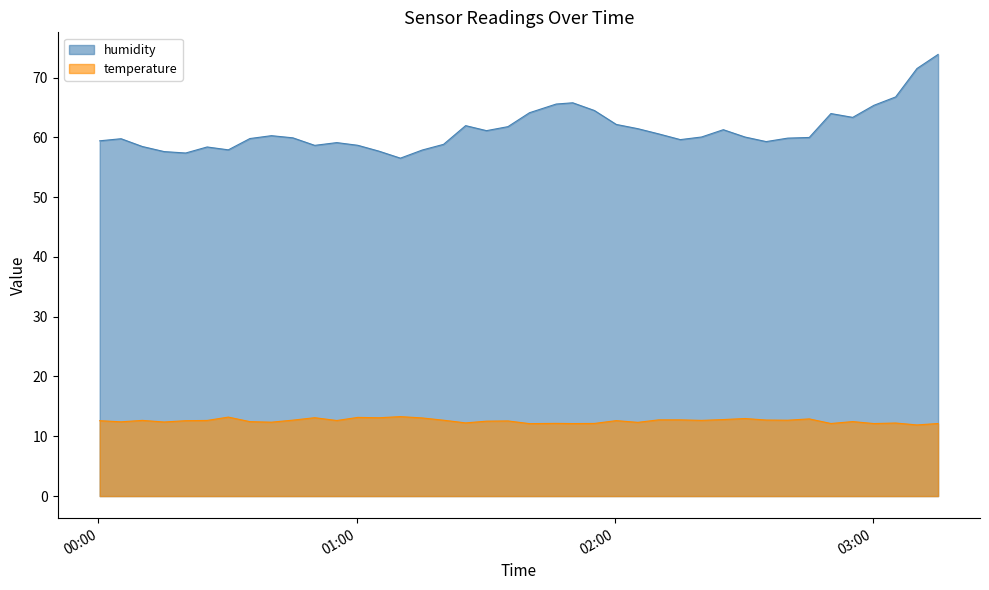

Rank the series at 2023-03-13T02:25:15 from lowest to highest value.

temperature, humidity